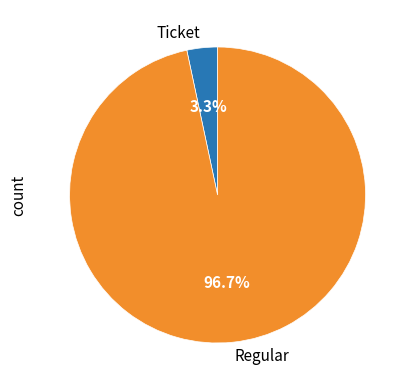

What percentage is the Regular slice, to the nearest percent?

97%